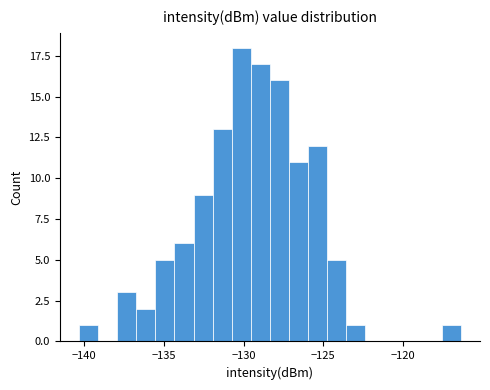

Read against the x-axis, roughly where is the centre of the tallest bar?

-130.0